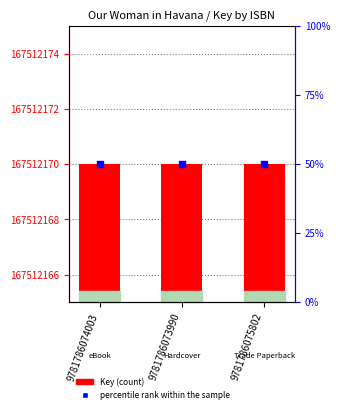

At how many categories does at least one series exceed 19545390?

3